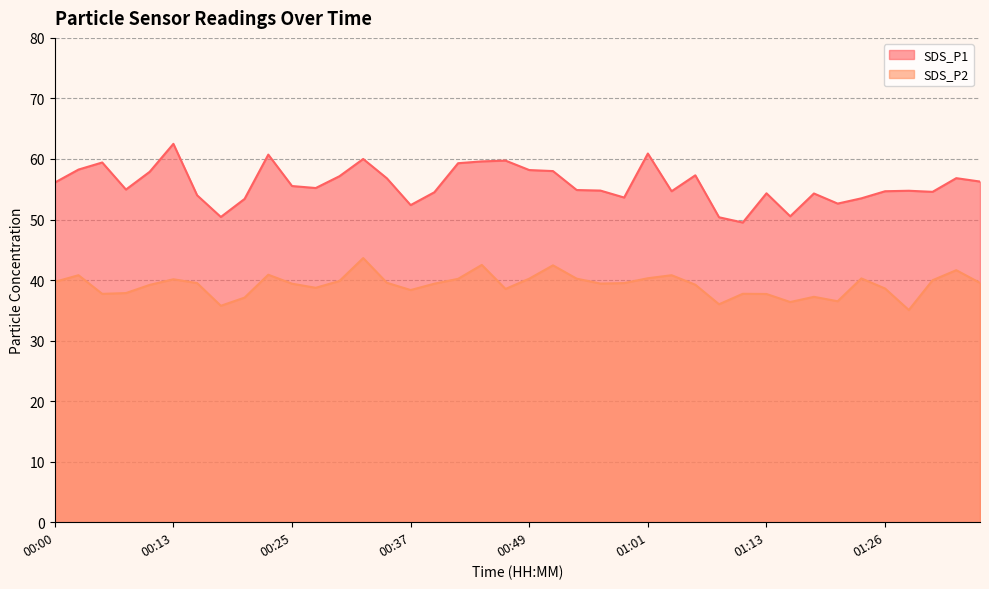

What is the difference between the SDS_P2 values at 00:54 and 00:30?

0.4